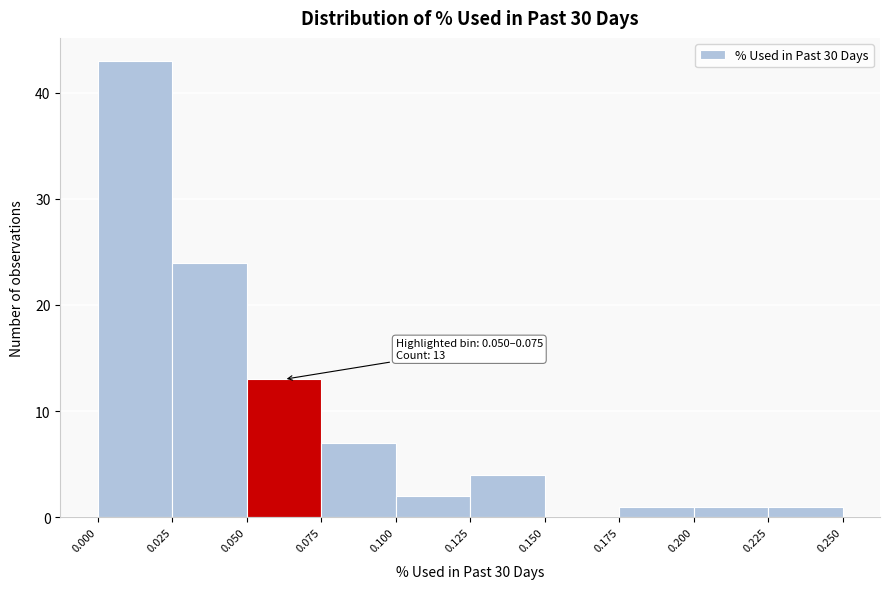

Over which range of the x-axis is the bar tallest?

0.000 to 0.025